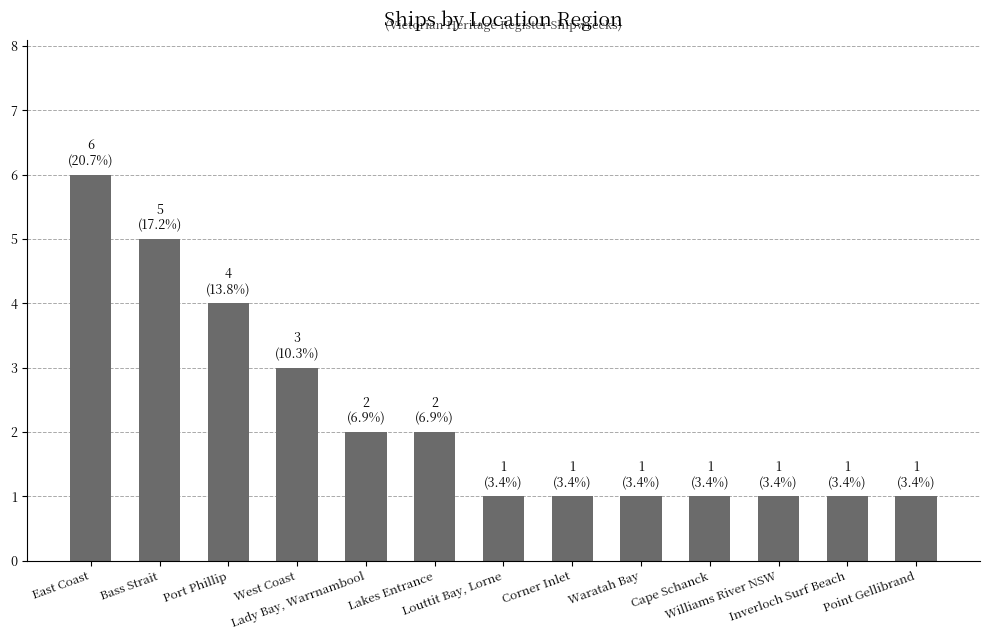

What is the greatest value displayed?

6